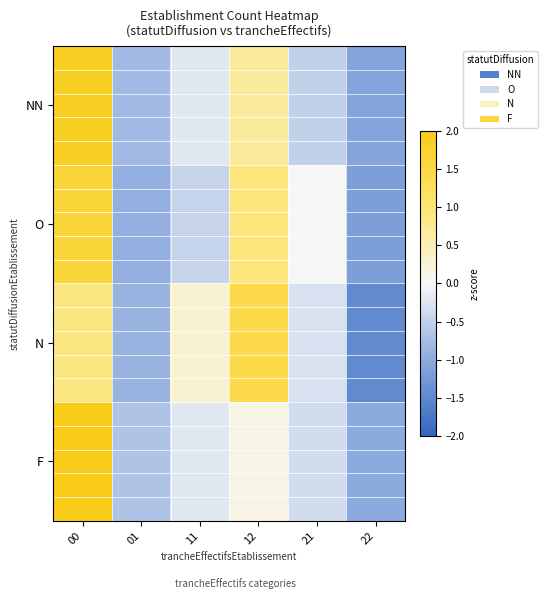

Which label corresponds to the largest value in the chart?

00